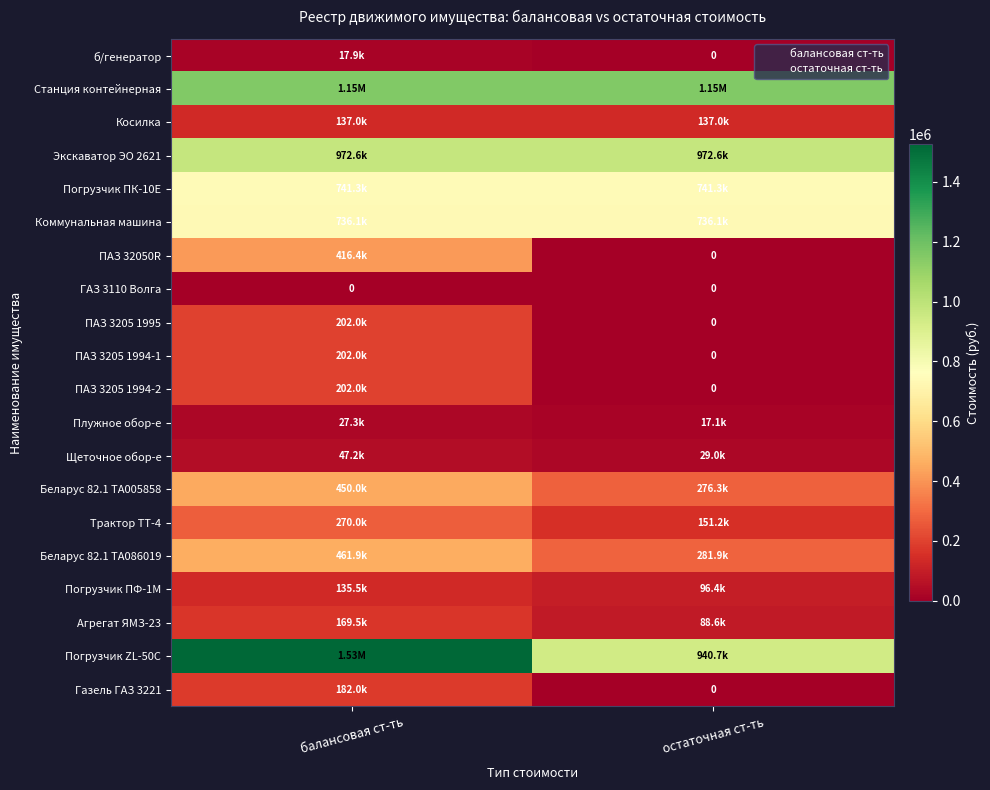

What is the maximum value shown in the chart?

1525423.7